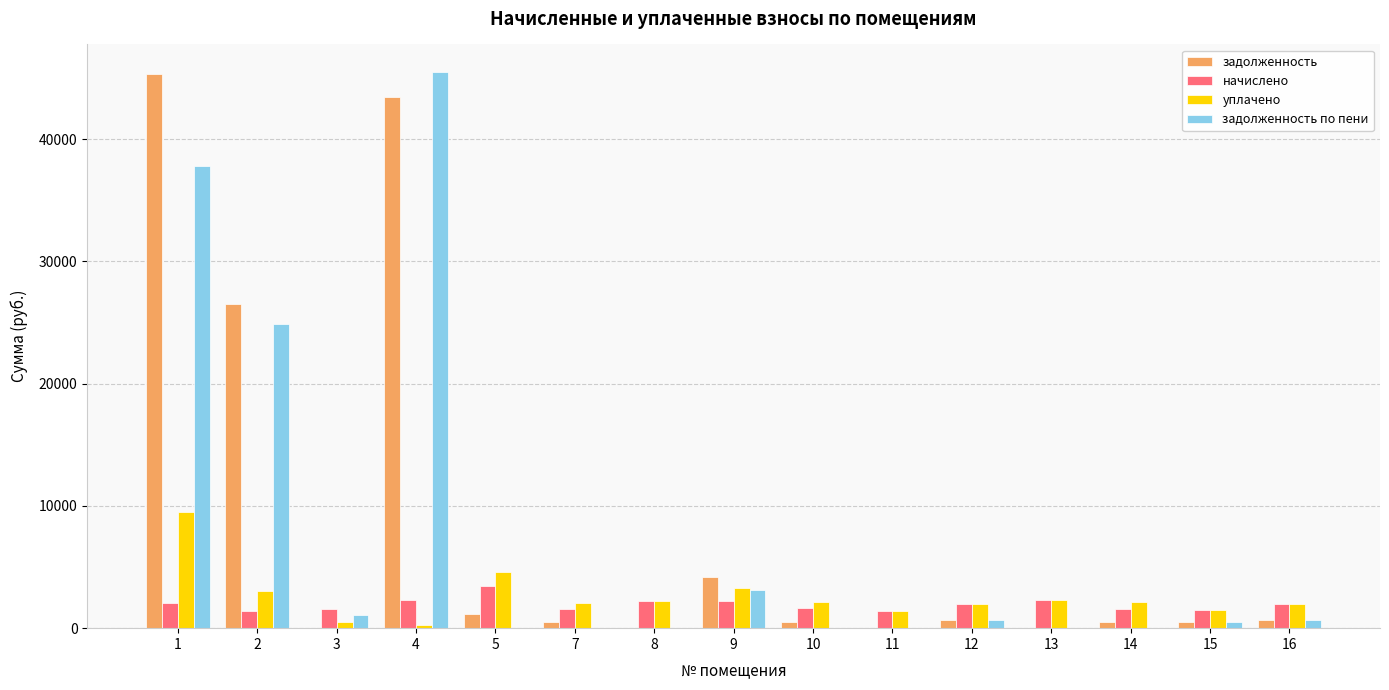

Between 4 and 8, which series saw the biggest shift?

задолженность по пени